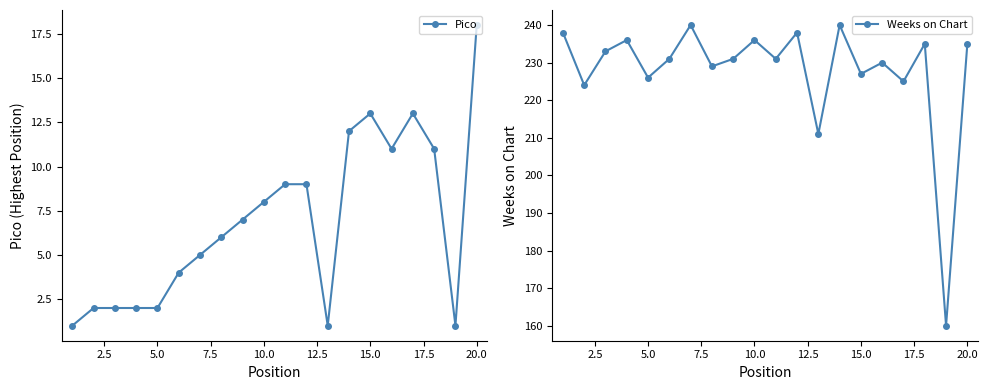

What are all the series names shown in the legend?

Pico, Weeks on Chart